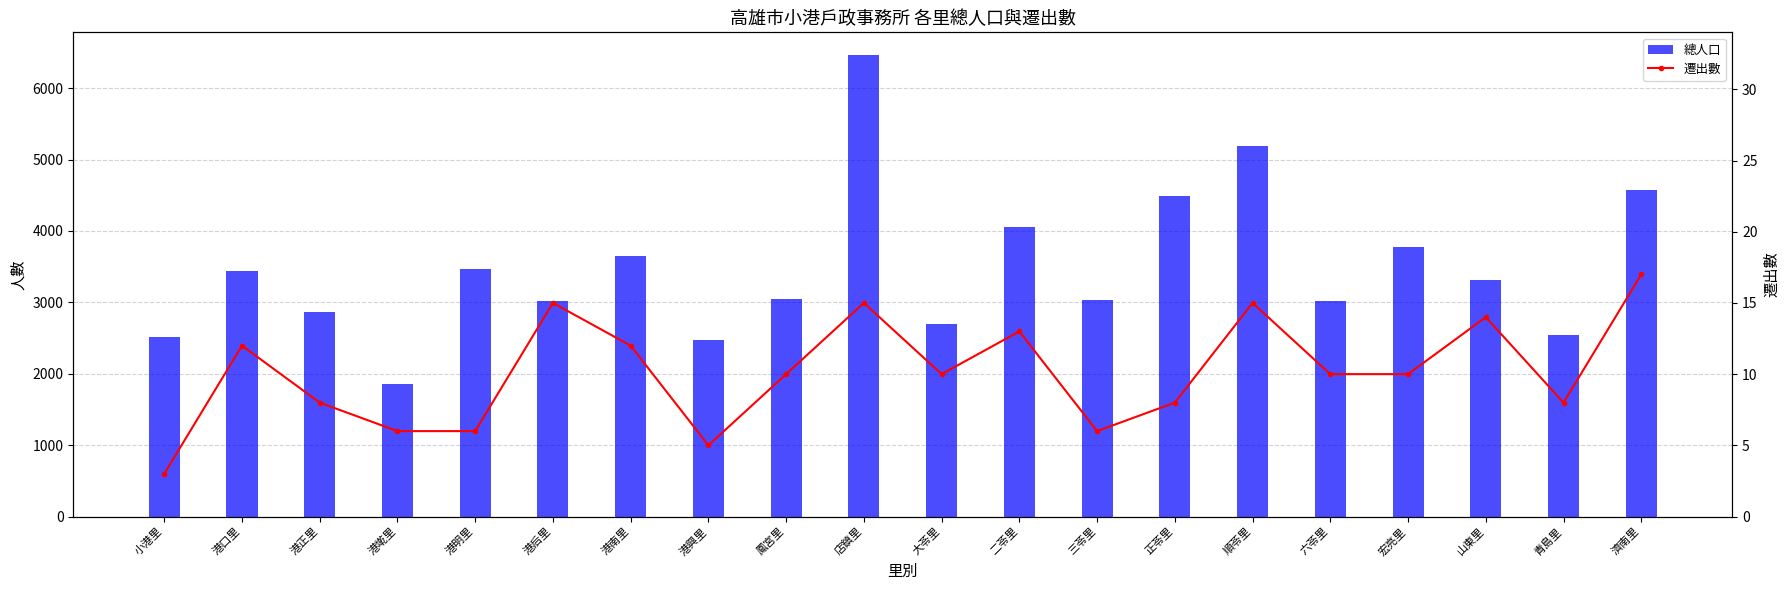

The value of 遷出數 at 六苓里 is 10. True or false?

True